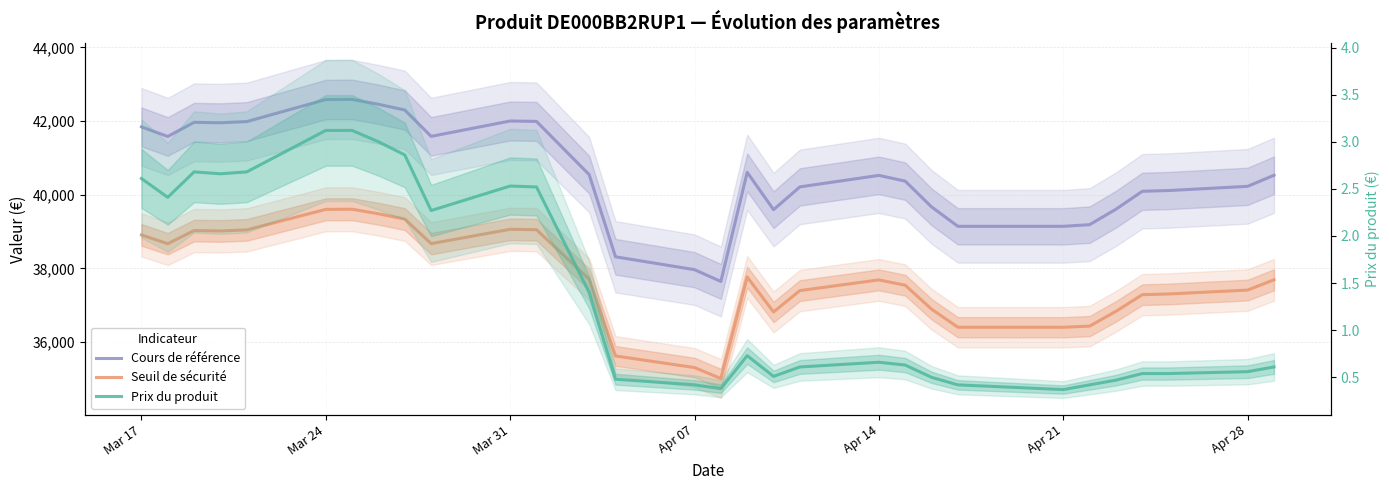

True or false: Prix du produit and Seuil de sécurité intersect in this chart.

False